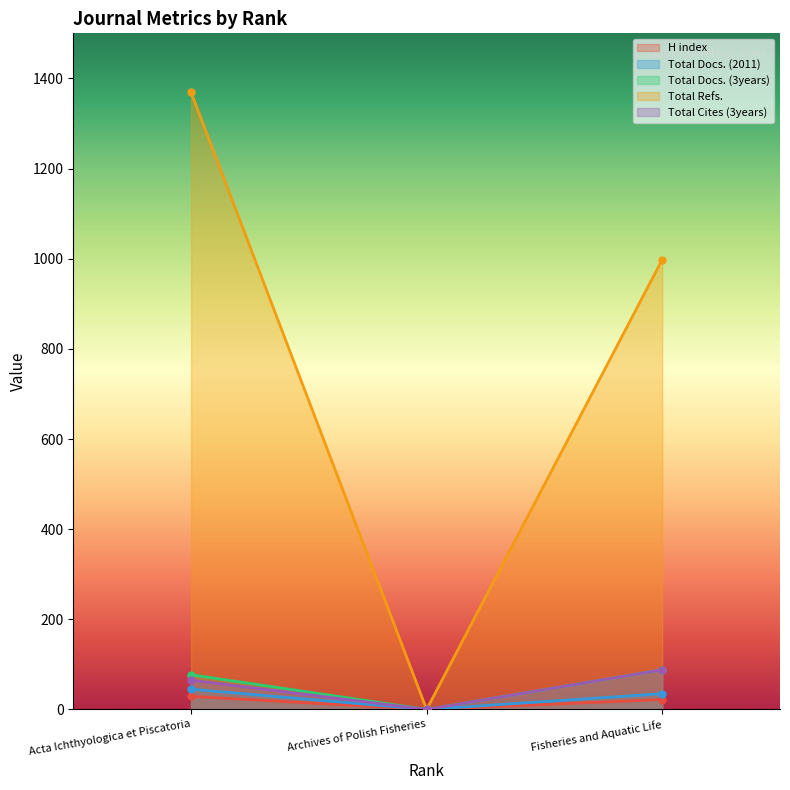

Reading left to right, extract all data points from this chart.

H index: 29	0	22
Total Docs. (2011): 45	0	35
Total Docs. (3years): 77	0	88
Total Refs.: 1369	0	998
Total Cites (3years): 65	0	88